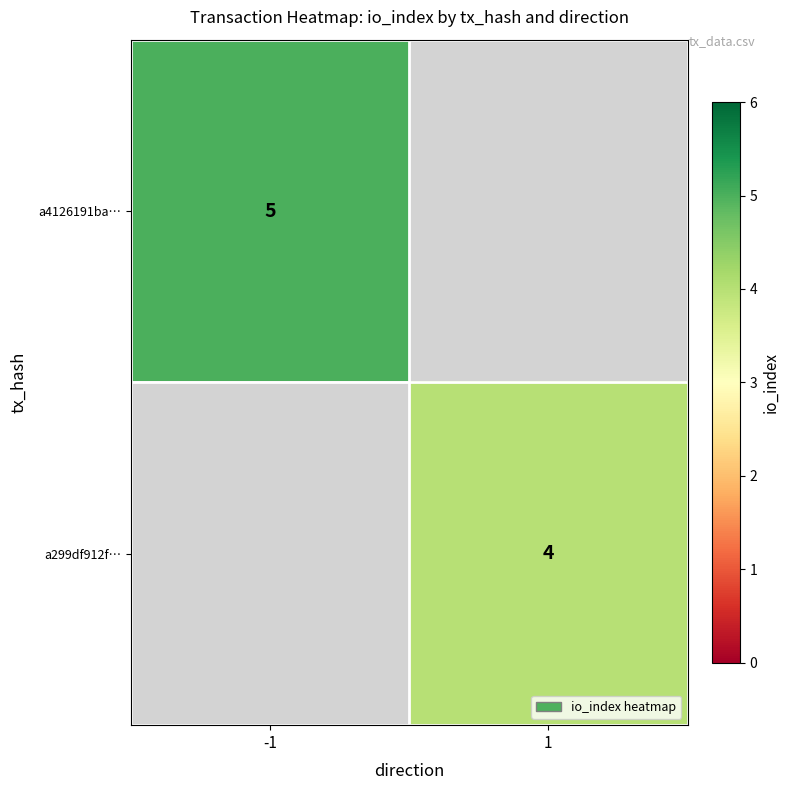

Is it true that a299df912f… equals 7 at 1?

False